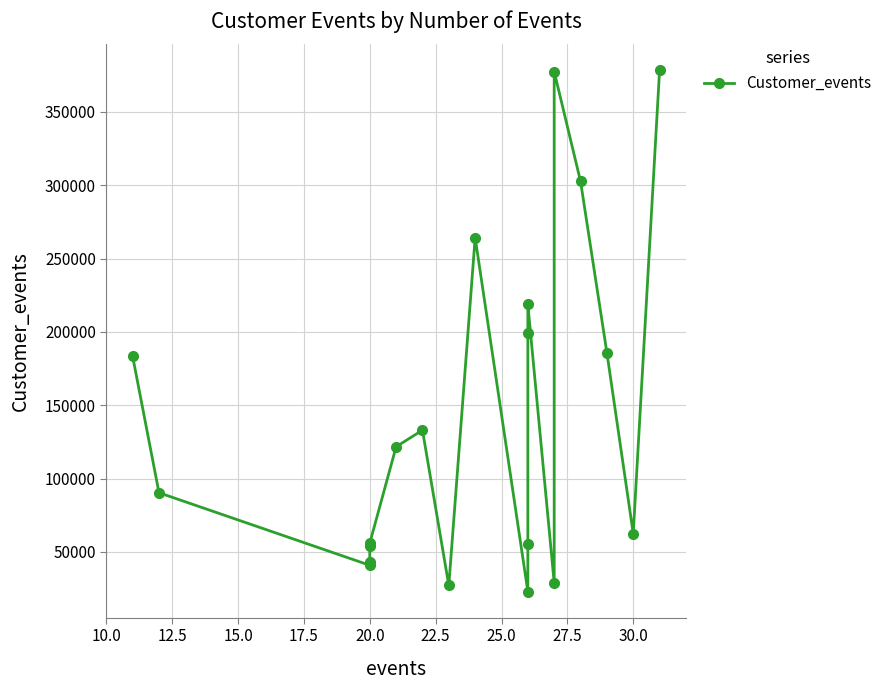

How many series are shown in this chart?

1